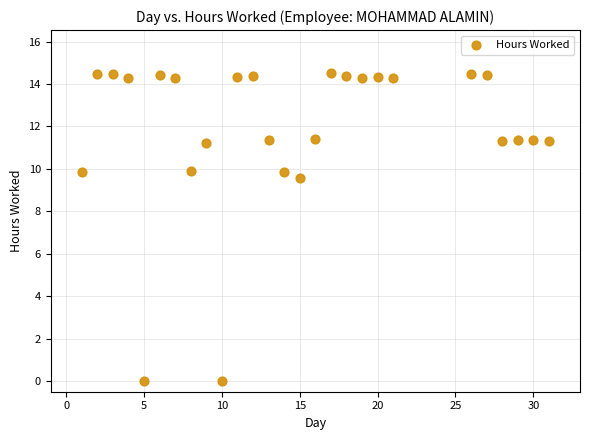

What Y value in the scatter plot is closest to 7?

9.6